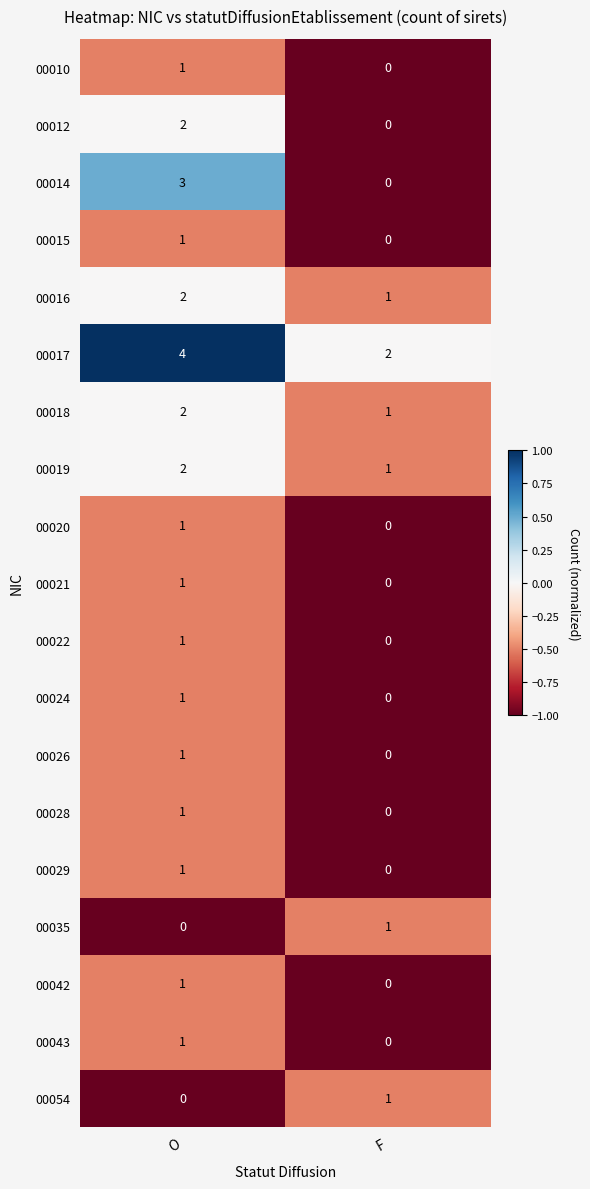

Rank the categories by 00010 value from highest to lowest.

O, F